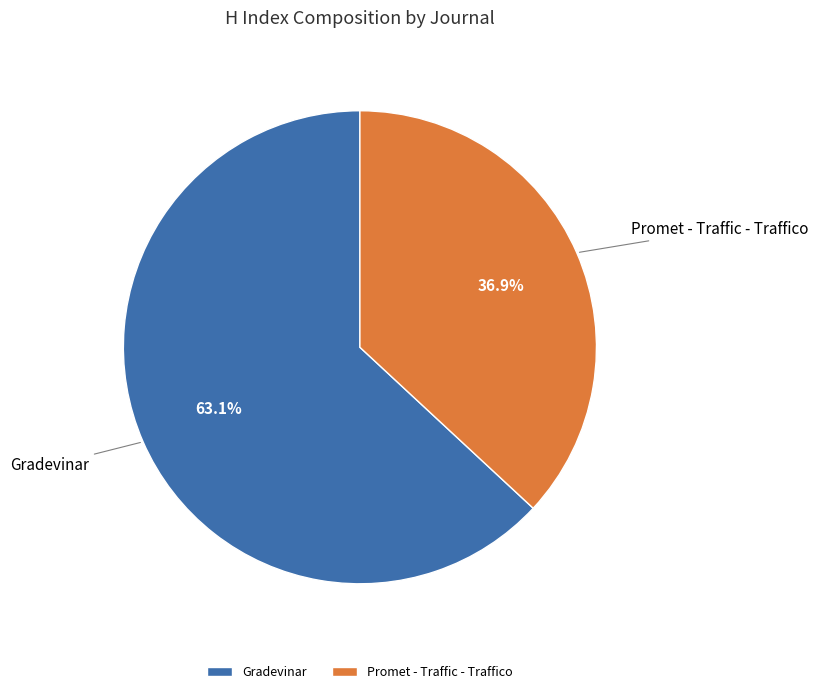

Which has a higher value, Gradevinar or Promet - Traffic - Traffico?

Gradevinar